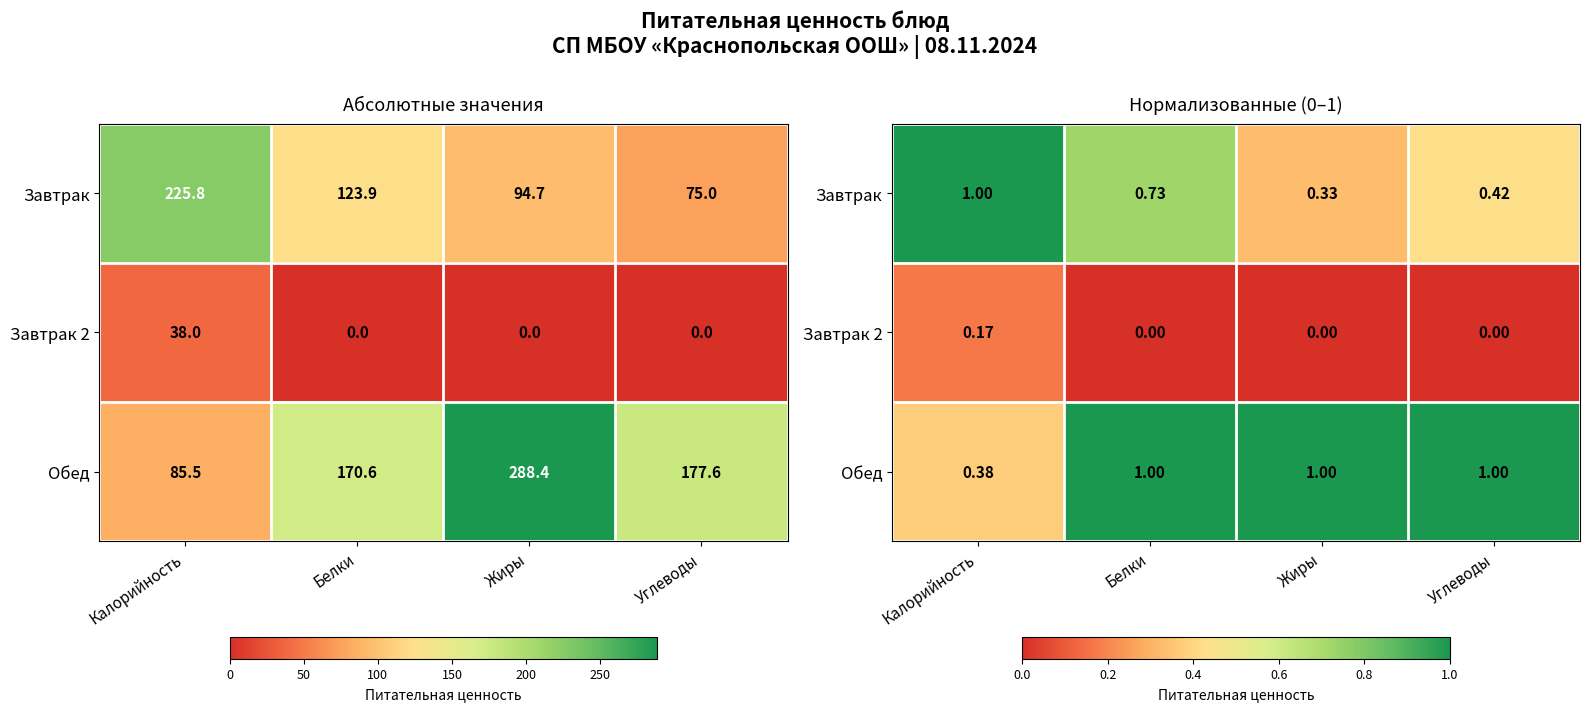

What is the sum of all Завтрак 2 values?

0.2